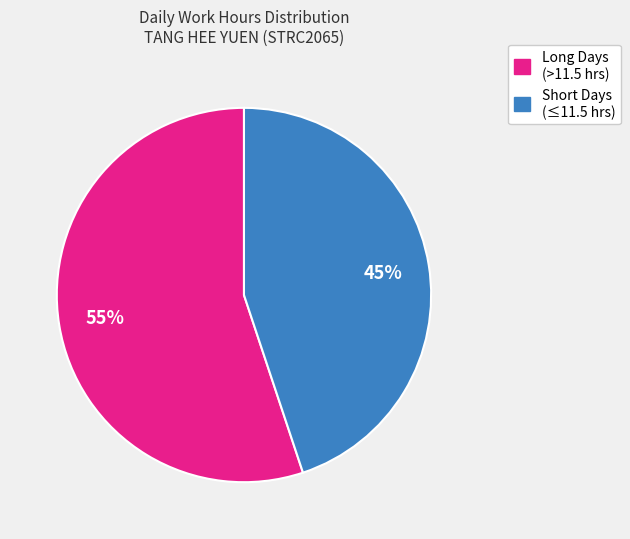

To the nearest percent, what is the average slice percentage?

50%